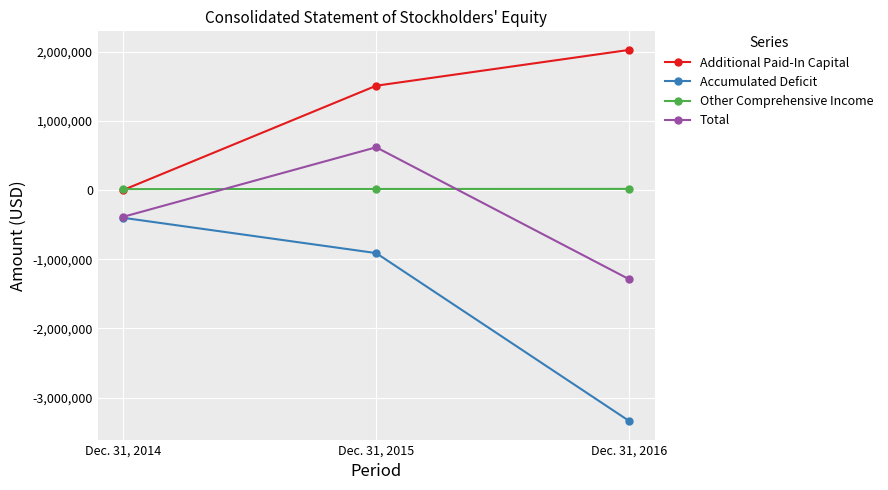

List the labels in order of Accumulated Deficit value, largest first.

Dec. 31, 2014, Dec. 31, 2015, Dec. 31, 2016